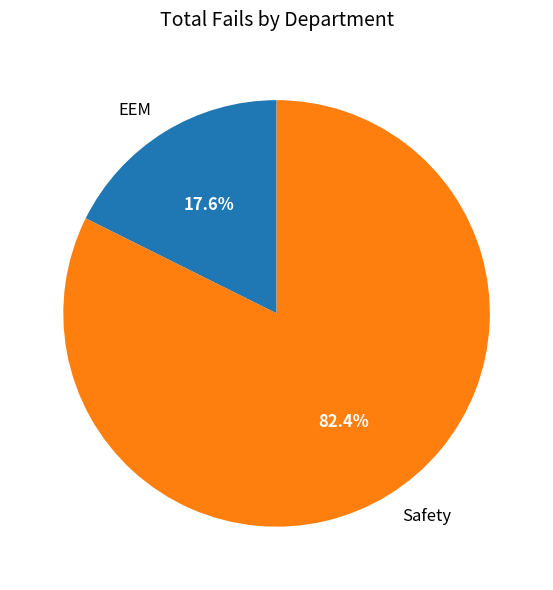

What is the largest slice in the pie chart?

Safety